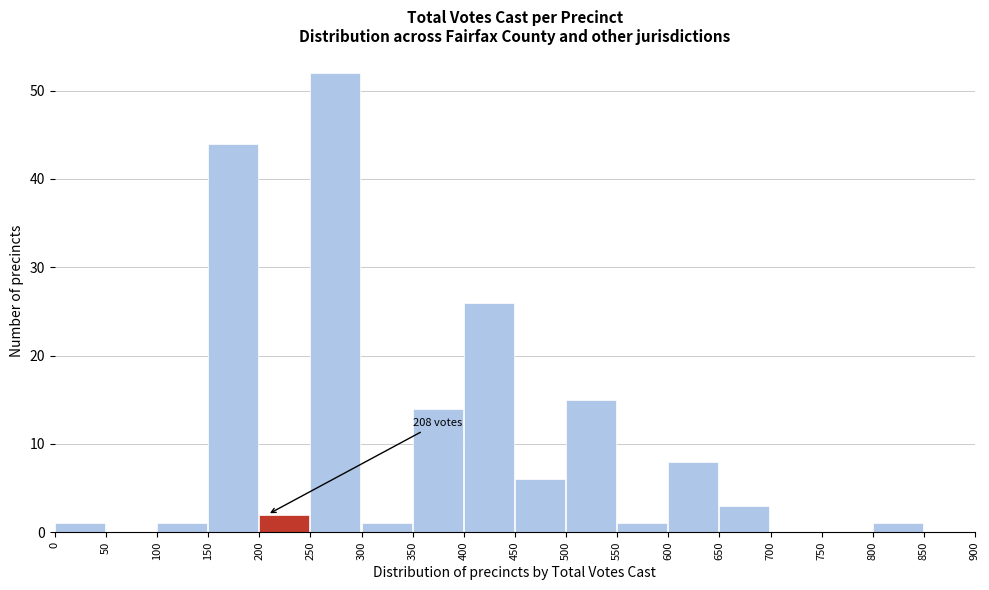

Which range on the x-axis has the tallest bar?

250 to 300